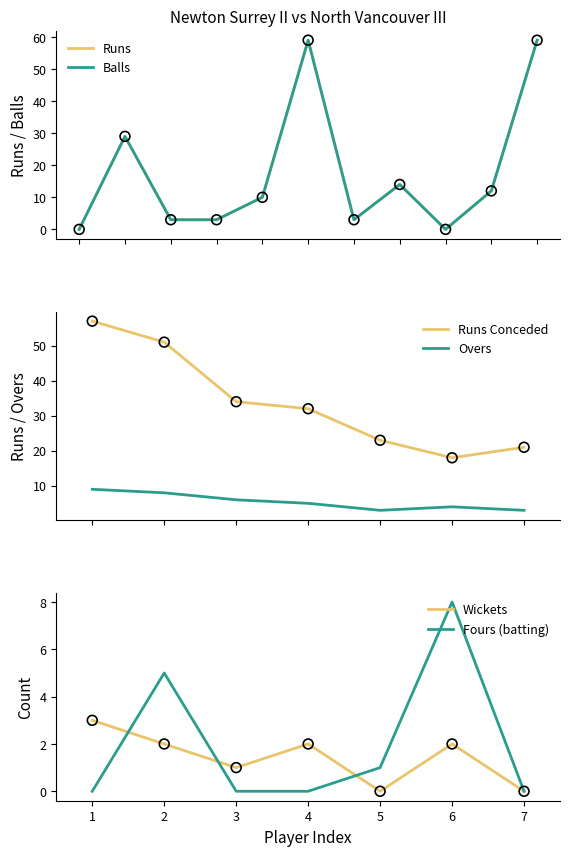

Which series has the widest spread of Y values?

Runs